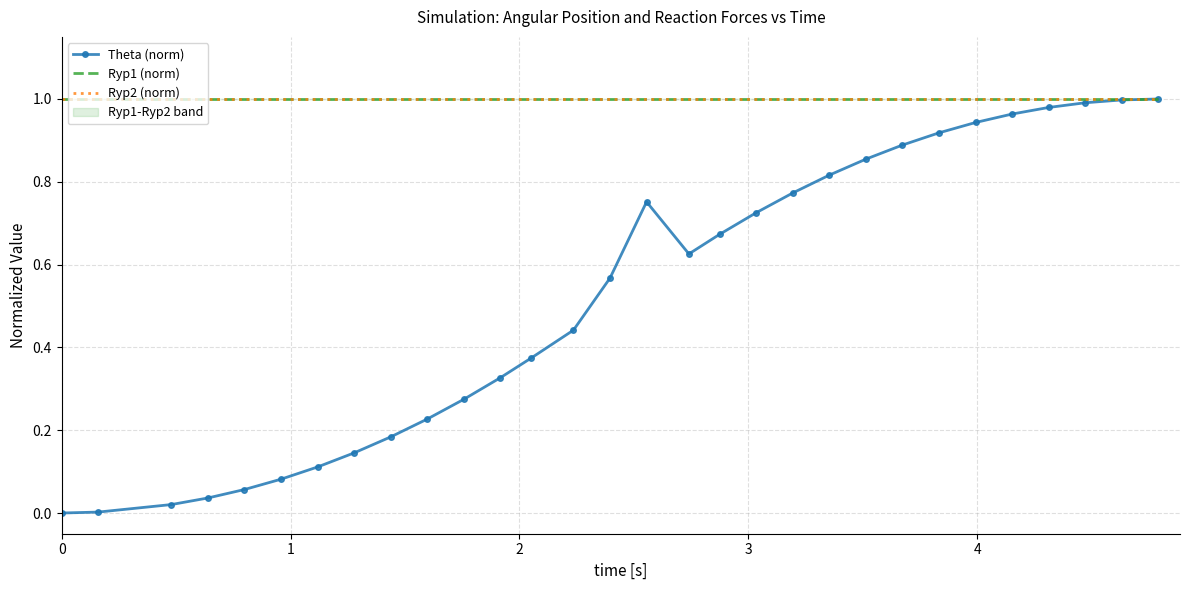

Which series has the widest spread of values?

Theta (norm)